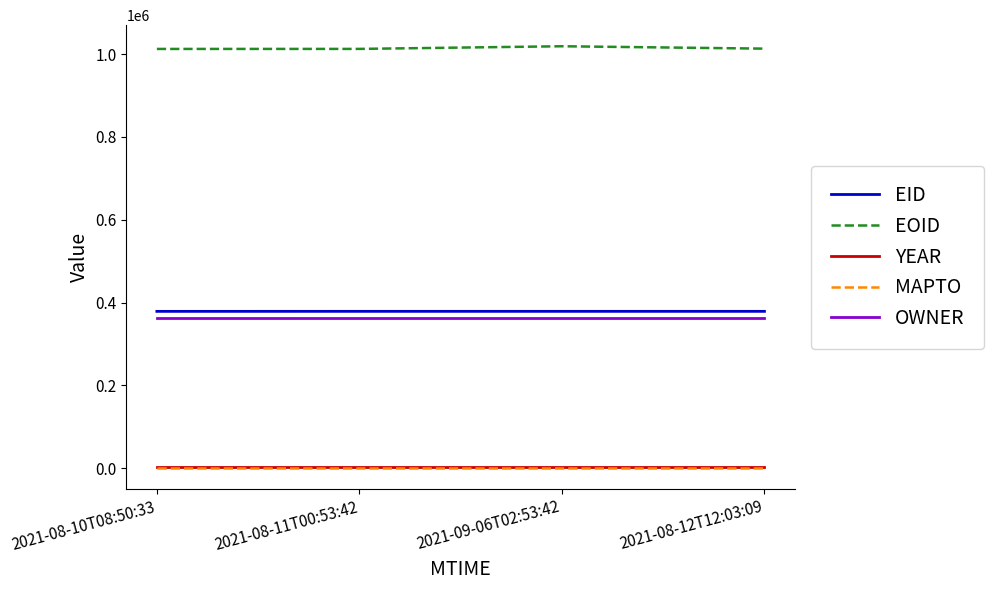

What position from the right is 2021-08-10T08:50:33?

4